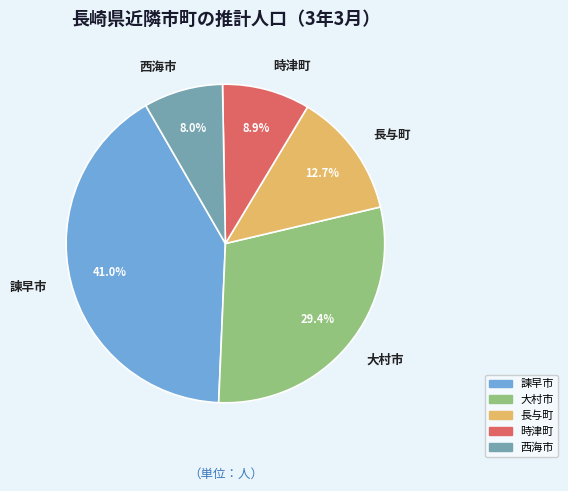

To the nearest percent, what portion does 大村市 represent?

29%